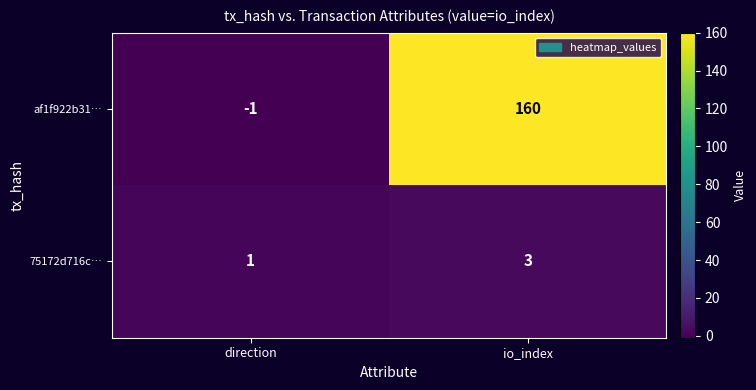

What is the sum of the 75172d716c… values at direction and io_index?

4